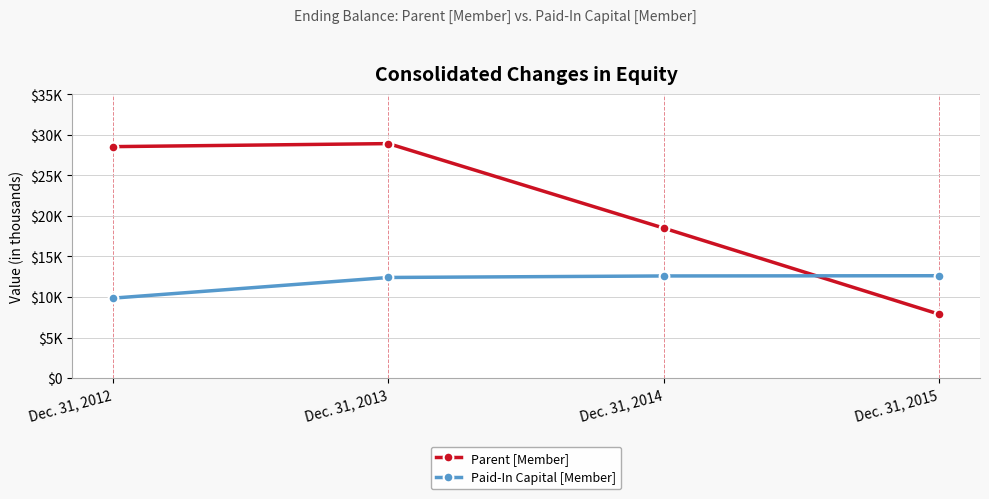

What are all the series names shown in the legend?

Parent [Member], Paid-In Capital [Member]